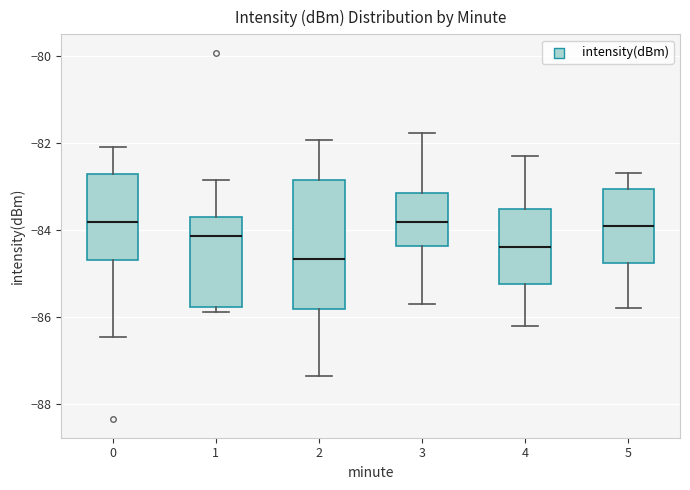

Reading left to right, read every box against the y-axis: the position of its median line, the range the box covers, and the ends of its whiskers. The values are not printed on the chart, so give them approximately, as read against the axis.

0: median -83.8, box -84.6 to -82.8, whiskers -86.4 to -82.0
1: median -84.2, box -85.8 to -83.6, whiskers -85.8 (just below the box's lower edge) to -82.8
2: median -84.6, box -85.8 to -82.8, whiskers -87.4 to -82.0
3: median -83.8, box -84.4 to -83.2, whiskers -85.6 to -81.8
4: median -84.4, box -85.2 to -83.6, whiskers -86.2 to -82.2
5: median -83.8, box -84.8 to -83.0, whiskers -85.8 to -82.6